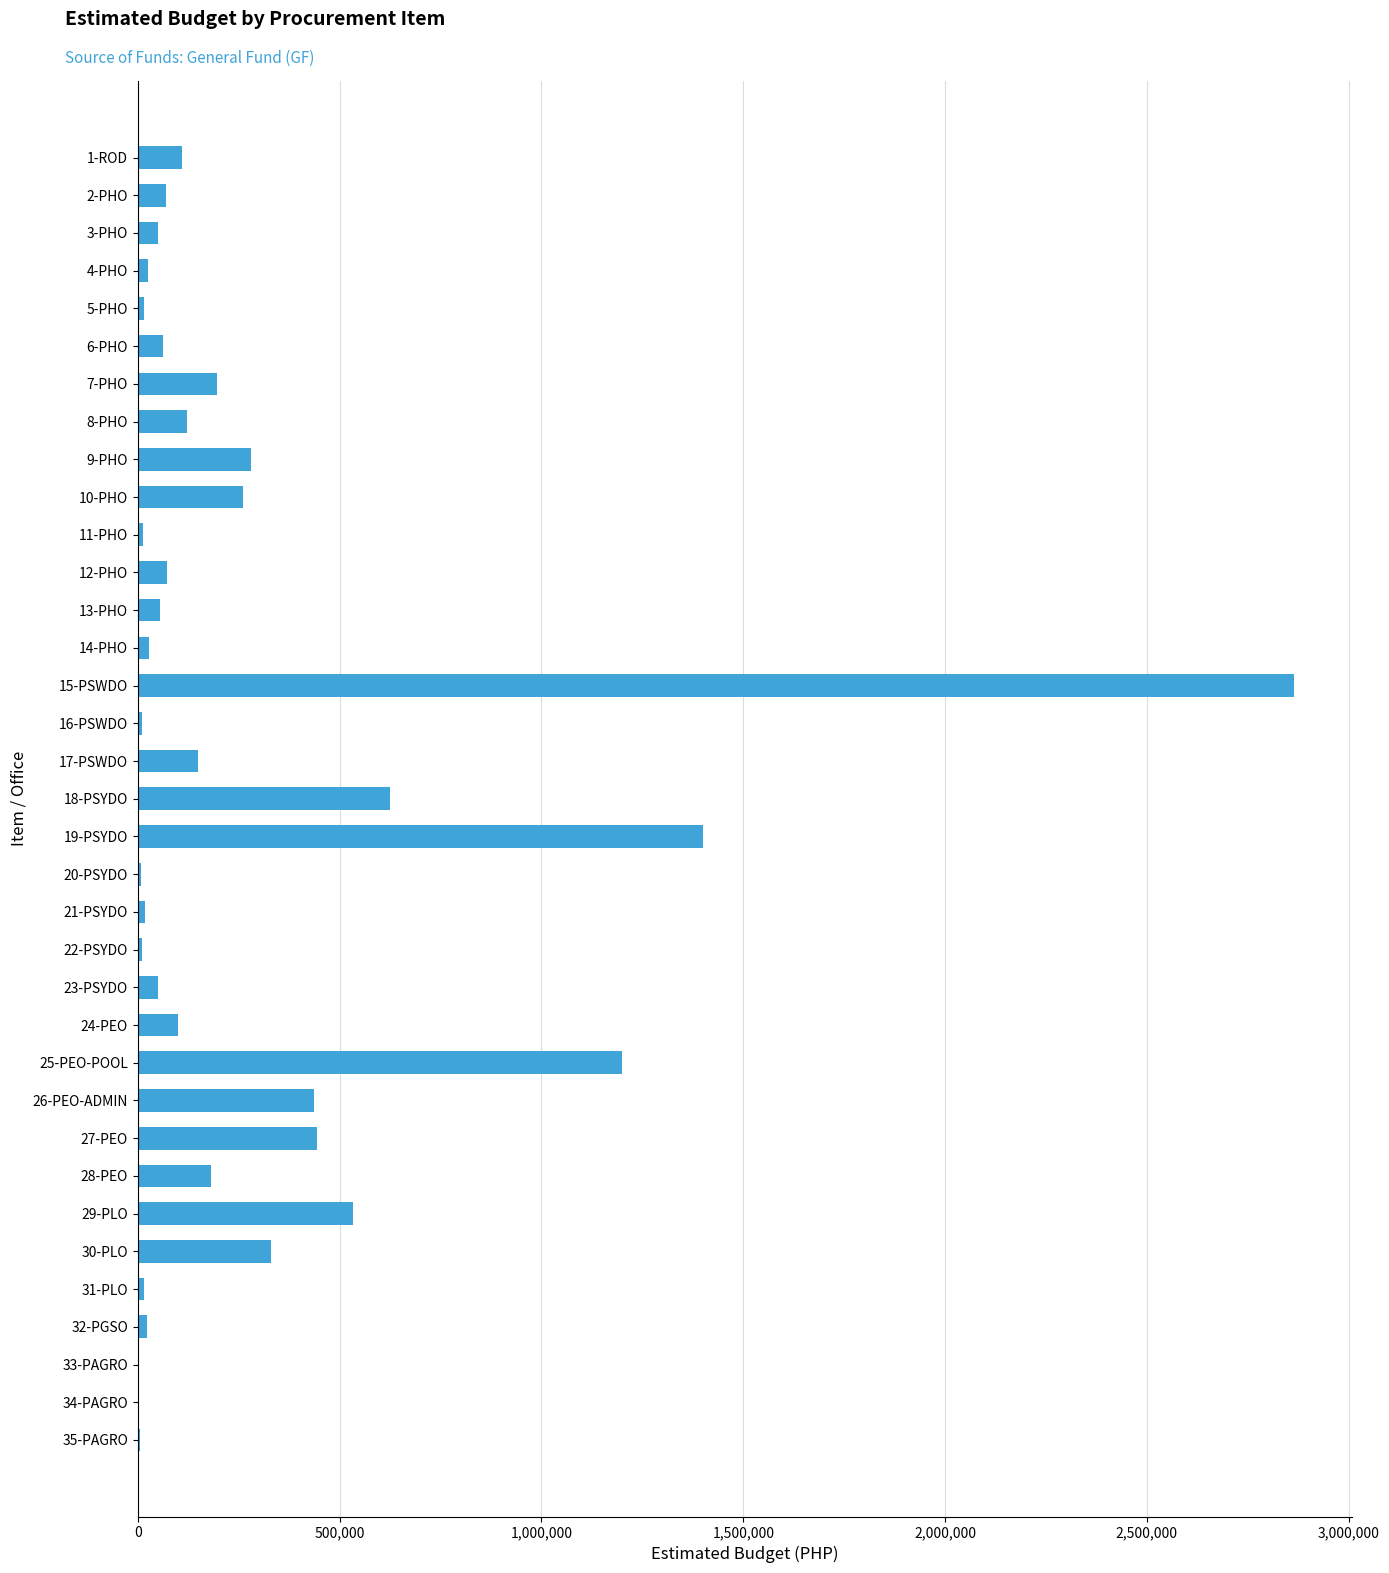

Are the bars horizontal?

Yes